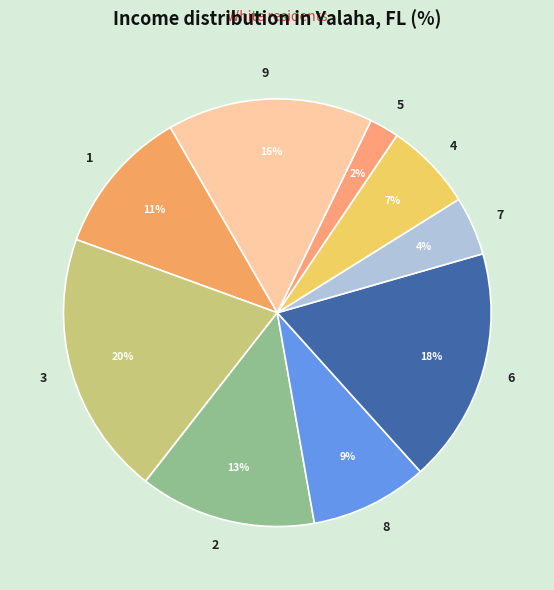

Between 6 and 9, which is larger?

6